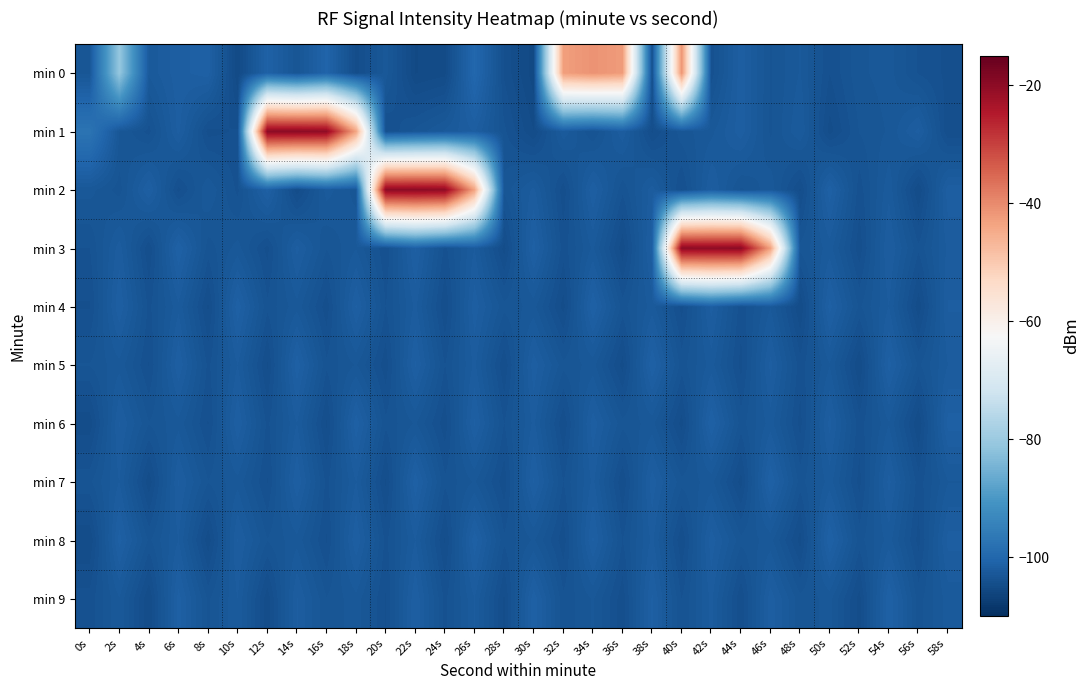

Reading left to right, what are all the values shown in this chart?

min 0: 0s=-103.1	2s=-80.8	4s=-102.5	6s=-101.6	8s=-101.3	10s=-105.2	12s=-101.0	14s=-103.3	16s=-100.6	18s=-104.6	20s=-102.8	22s=-105.2	24s=-104.9	26s=-99.9	28s=-104.1	30s=-105.4	32s=-42.8	34s=-41.1	36s=-42.4	38s=-104.3	40s=-41.4	42s=-103.9	44s=-101.6	46s=-103.4	48s=-102.5	50s=-104.1	52s=-103.0	54s=-102.8	56s=-103.7	58s=-104.2
min 1: 0s=-97.4	2s=-102.9	4s=-103.8	6s=-101.7	8s=-104.2	10s=-104.0	12s=-19.7	14s=-19.6	16s=-20.2	18s=-43.7	20s=-104.1	22s=-103.2	24s=-102.5	26s=-101.8	28s=-103.6	30s=-104.8	32s=-102.3	34s=-103.7	36s=-101.9	38s=-104.5	40s=-103.1	42s=-102.7	44s=-101.6	46s=-103.4	48s=-102.2	50s=-104.6	52s=-103.3	54s=-102.9	56s=-101.7	58s=-104.4
min 2: 0s=-102.8	2s=-103.5	4s=-101.4	6s=-104.2	8s=-102.6	10s=-103.8	12s=-101.3	14s=-104.7	16s=-102.4	18s=-103.1	20s=-19.8	22s=-19.7	24s=-20.1	26s=-43.5	28s=-103.2	30s=-102.1	32s=-104.3	34s=-101.5	36s=-103.6	38s=-102.0	40s=-104.1	42s=-101.8	44s=-103.4	46s=-102.7	48s=-104.5	50s=-101.2	52s=-103.9	54s=-102.3	56s=-104.8	58s=-101.6
min 3: 0s=-103.7	2s=-102.0	4s=-104.4	6s=-101.1	8s=-103.5	10s=-102.8	12s=-104.2	14s=-101.7	16s=-103.3	18s=-102.6	20s=-104.0	22s=-101.4	24s=-103.8	26s=-102.2	28s=-104.6	30s=-101.3	32s=-103.9	34s=-102.5	36s=-104.7	38s=-101.6	40s=-19.9	42s=-20.1	44s=-19.8	46s=-43.2	48s=-103.2	50s=-102.4	52s=-104.3	54s=-101.8	56s=-103.6	58s=-102.1
min 4: 0s=-104.1	2s=-101.5	4s=-103.8	6s=-102.3	8s=-104.5	10s=-101.2	12s=-103.6	14s=-102.7	16s=-104.3	18s=-101.4	20s=-103.7	22s=-102.1	24s=-104.4	26s=-101.6	28s=-103.2	30s=-102.8	32s=-104.6	34s=-101.1	36s=-103.5	38s=-102.4	40s=-104.2	42s=-101.7	44s=-103.9	46s=-102.6	48s=-104.8	50s=-101.3	52s=-103.4	54s=-102.2	56s=-104.7	58s=-101.8
min 5: 0s=-103.3	2s=-102.7	4s=-104.1	6s=-101.5	8s=-103.8	10s=-102.2	12s=-104.5	14s=-101.2	16s=-103.6	18s=-102.9	20s=-104.3	22s=-101.4	24s=-103.7	26s=-102.1	28s=-104.4	30s=-101.6	32s=-103.2	34s=-102.8	36s=-104.6	38s=-101.1	40s=-103.5	42s=-102.4	44s=-104.2	46s=-101.7	48s=-103.9	50s=-102.6	52s=-104.8	54s=-101.3	56s=-103.4	58s=-102.2
min 6: 0s=-104.7	2s=-101.8	4s=-103.3	6s=-102.7	8s=-104.1	10s=-101.5	12s=-103.8	14s=-102.2	16s=-104.5	18s=-101.2	20s=-103.6	22s=-102.9	24s=-104.3	26s=-101.4	28s=-103.7	30s=-102.1	32s=-104.4	34s=-101.6	36s=-103.2	38s=-102.8	40s=-104.6	42s=-101.1	44s=-103.5	46s=-102.4	48s=-104.2	50s=-101.7	52s=-103.9	54s=-102.6	56s=-104.8	58s=-101.3
min 7: 0s=-103.4	2s=-102.2	4s=-104.7	6s=-101.8	8s=-103.3	10s=-102.7	12s=-104.1	14s=-101.5	16s=-103.8	18s=-102.2	20s=-104.5	22s=-101.2	24s=-103.6	26s=-102.9	28s=-104.3	30s=-101.4	32s=-103.7	34s=-102.1	36s=-104.4	38s=-101.6	40s=-103.2	42s=-102.8	44s=-104.6	46s=-101.1	48s=-103.5	50s=-102.4	52s=-104.2	54s=-101.7	56s=-103.9	58s=-102.6
min 8: 0s=-104.8	2s=-101.3	4s=-103.4	6s=-102.2	8s=-104.7	10s=-101.8	12s=-103.3	14s=-102.7	16s=-104.1	18s=-101.5	20s=-103.8	22s=-102.2	24s=-104.5	26s=-101.2	28s=-103.6	30s=-102.9	32s=-104.3	34s=-101.4	36s=-103.7	38s=-102.1	40s=-104.4	42s=-101.6	44s=-103.2	46s=-102.8	48s=-104.6	50s=-101.1	52s=-103.5	54s=-102.4	56s=-104.2	58s=-101.7
min 9: 0s=-103.9	2s=-102.6	4s=-104.8	6s=-101.3	8s=-103.4	10s=-102.2	12s=-104.7	14s=-101.8	16s=-103.3	18s=-102.7	20s=-104.1	22s=-101.5	24s=-103.8	26s=-102.2	28s=-104.5	30s=-101.2	32s=-103.6	34s=-102.9	36s=-104.3	38s=-101.4	40s=-103.7	42s=-102.1	44s=-104.4	46s=-101.6	48s=-103.2	50s=-102.8	52s=-104.6	54s=-101.1	56s=-103.5	58s=-102.4